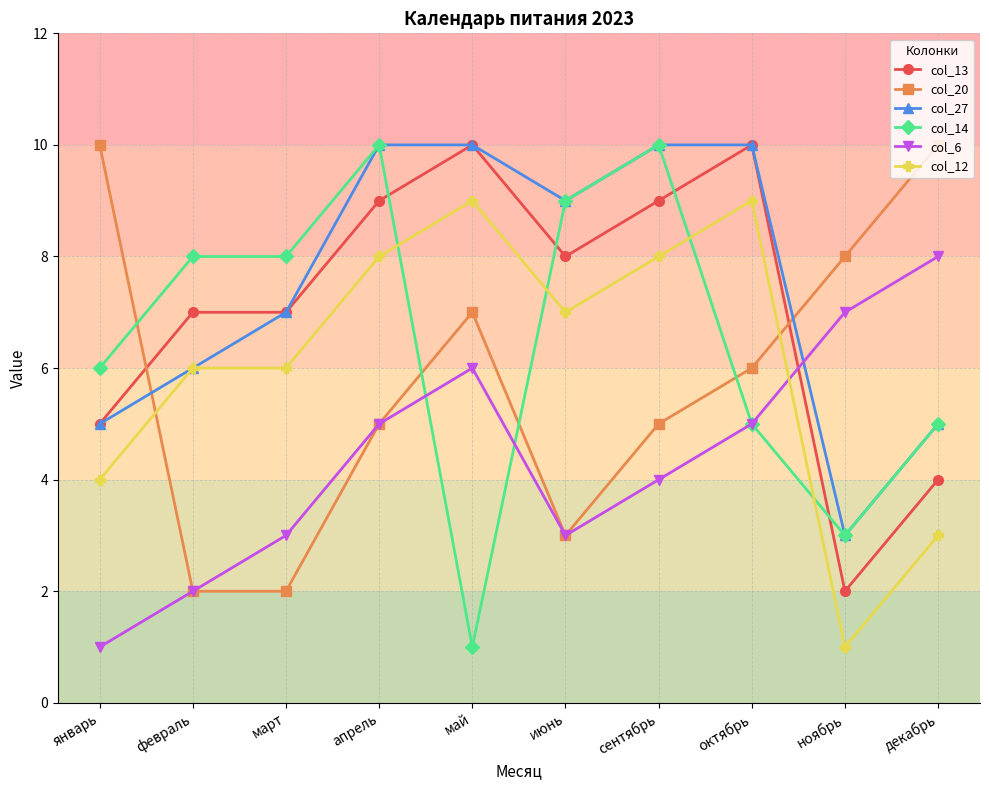

At which category is the sum across all series the highest?

апрель